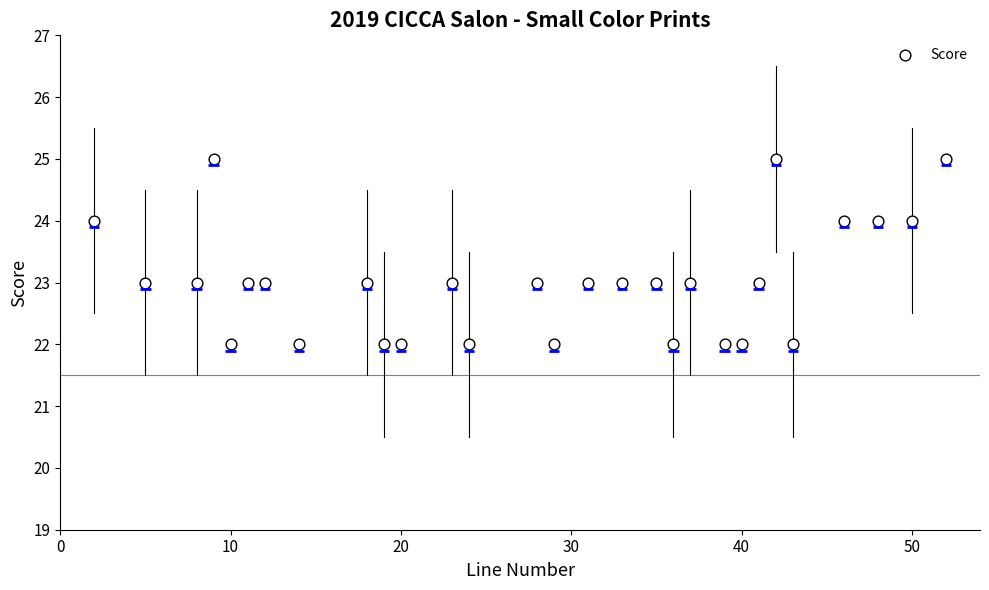

What is the range of X values (max minus min)?

50